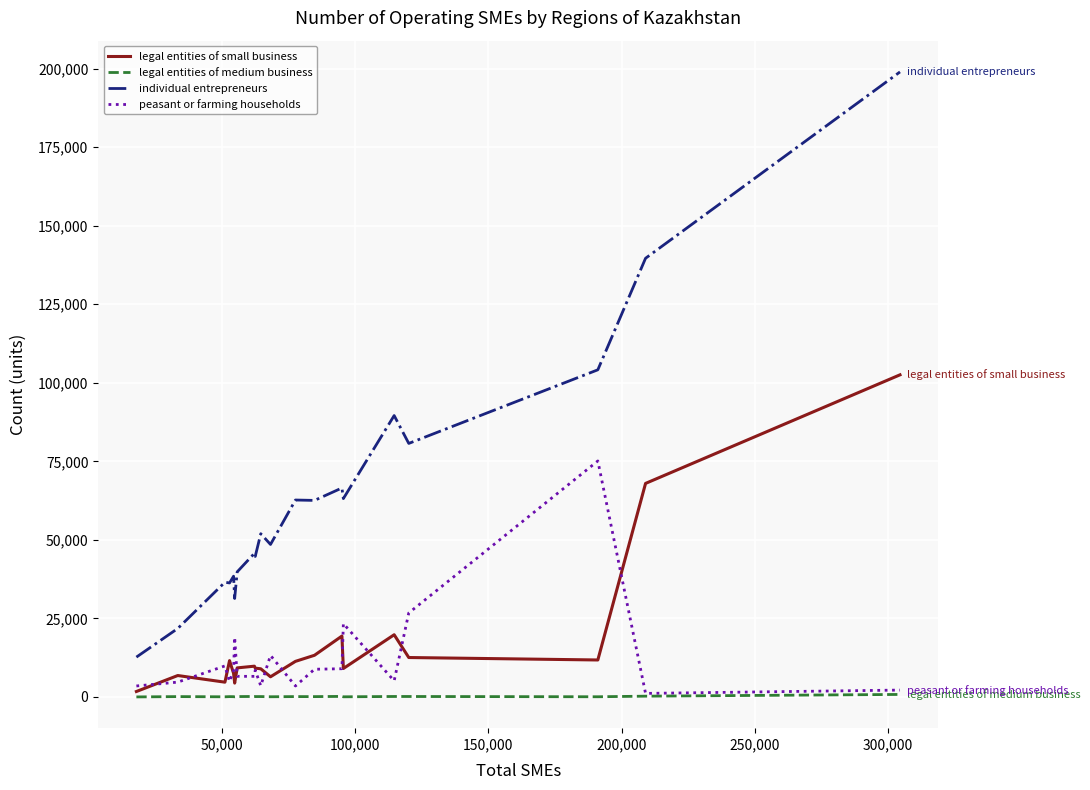

What are all the series names shown in the legend?

legal entities of small business, legal entities of medium business, individual entrepreneurs, peasant or farming households